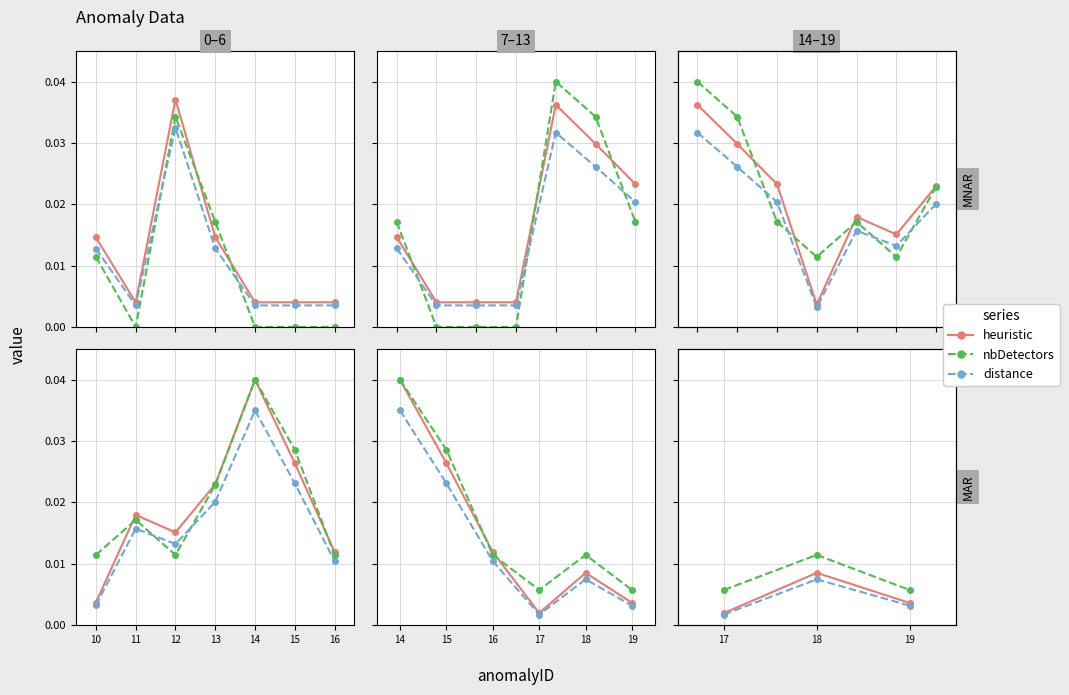

Which series has the largest total across all categories?

nbDetectors